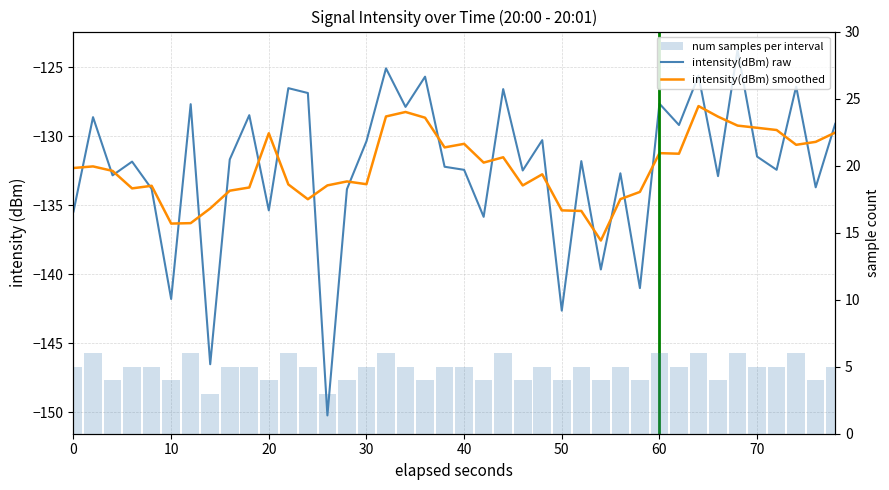

What is the value of the intensity(dBm) smoothed bar at the 13th from the left?

-134.6